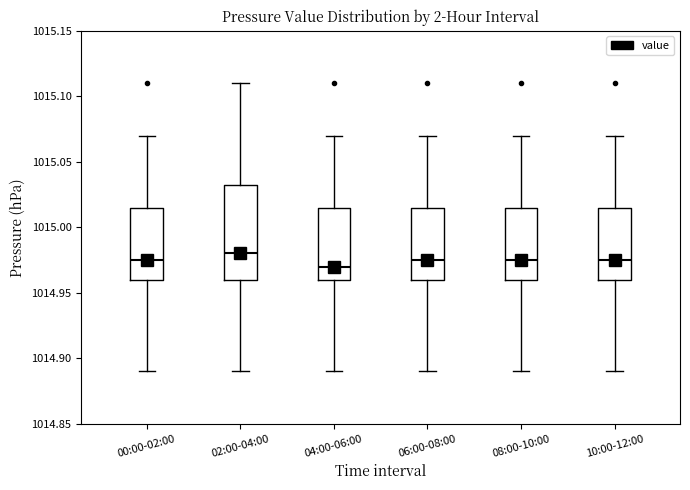

Where does the median line of the box for 02:00-04:00 sit on the y-axis? The values are not printed on the chart, so give them approximately, as read against the axis.

1014.980